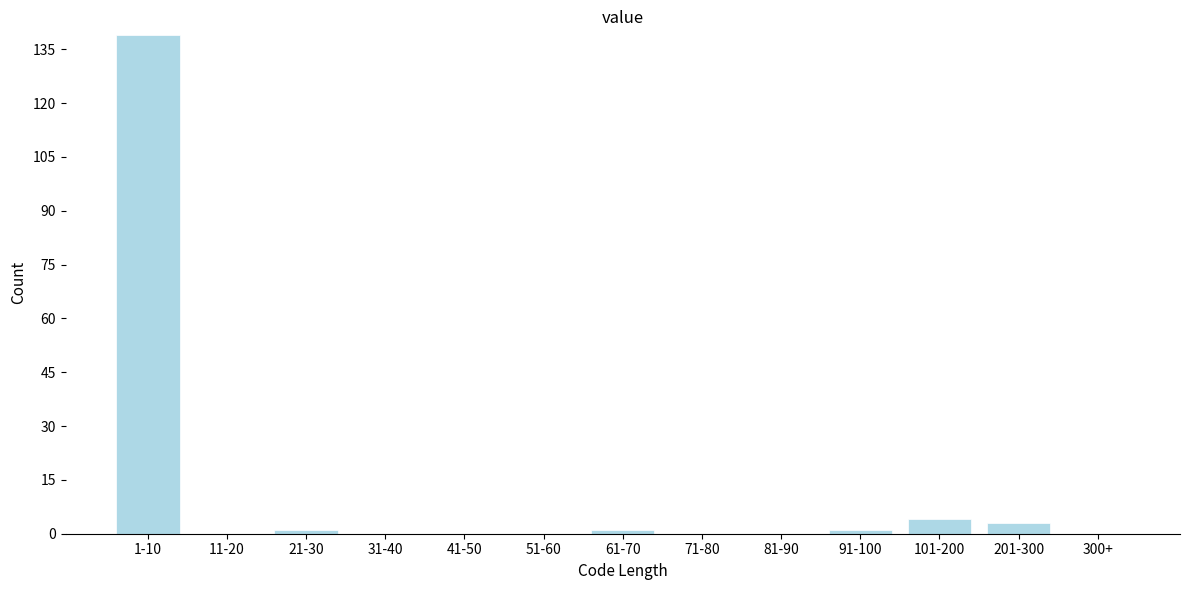

Reading left to right, what are all the values shown in this chart?

1-10=139	11-20=0	21-30=1	31-40=0	41-50=0	51-60=0	61-70=1	71-80=0	81-90=0	91-100=1	101-200=4	201-300=3	300+=0